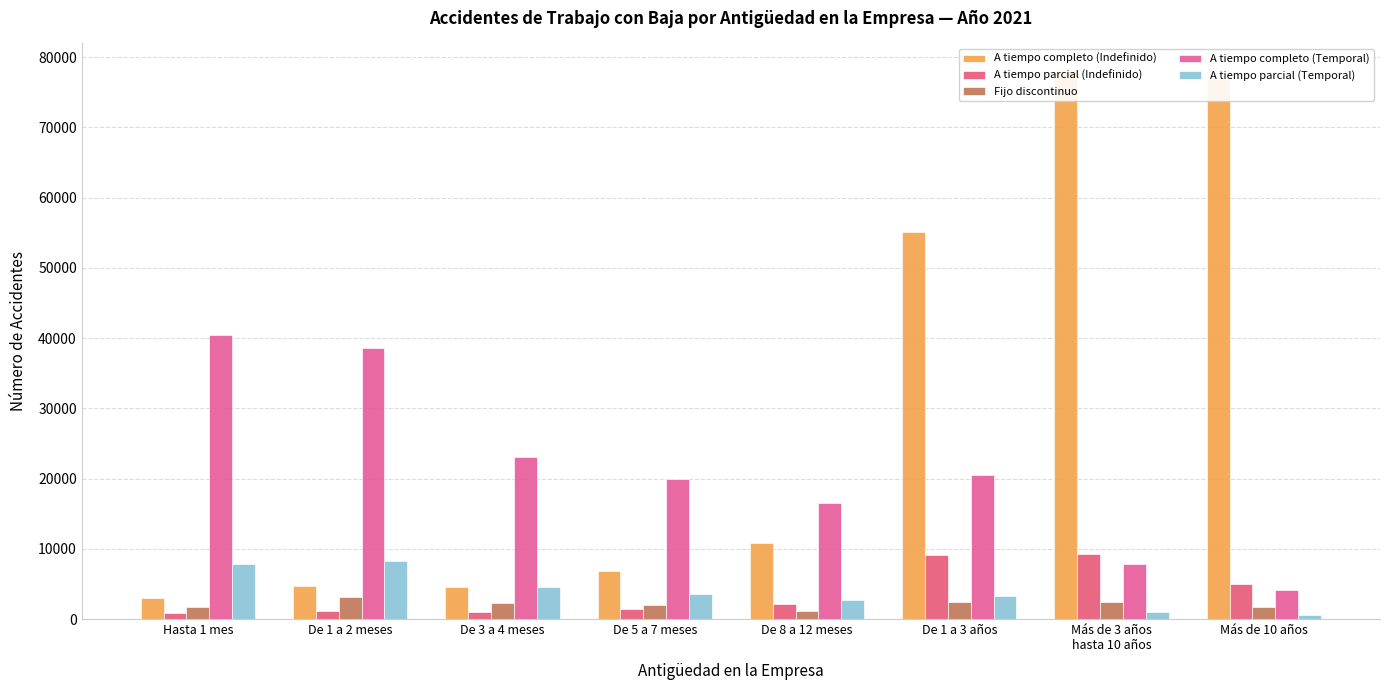

At which label does A tiempo completo (Temporal) first exceed 20471?

Hasta 1 mes